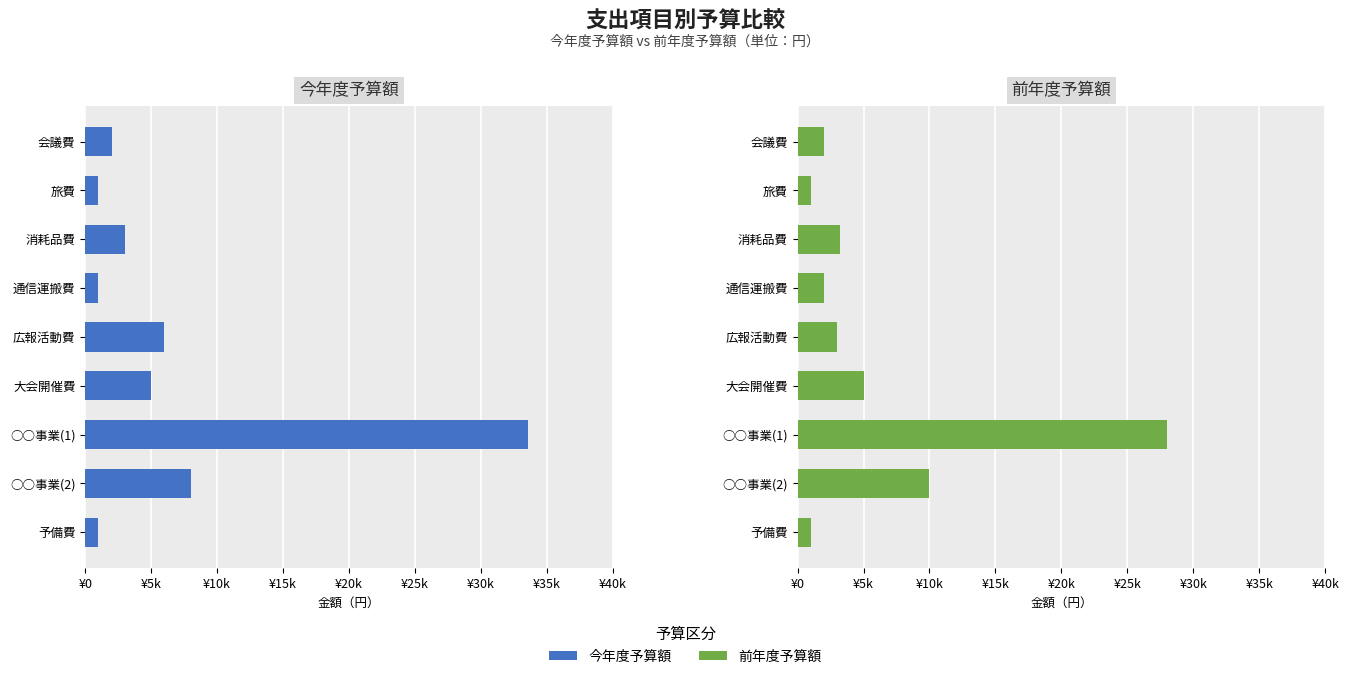

List the series in order of their peak value, lowest first.

前年度予算額, 今年度予算額